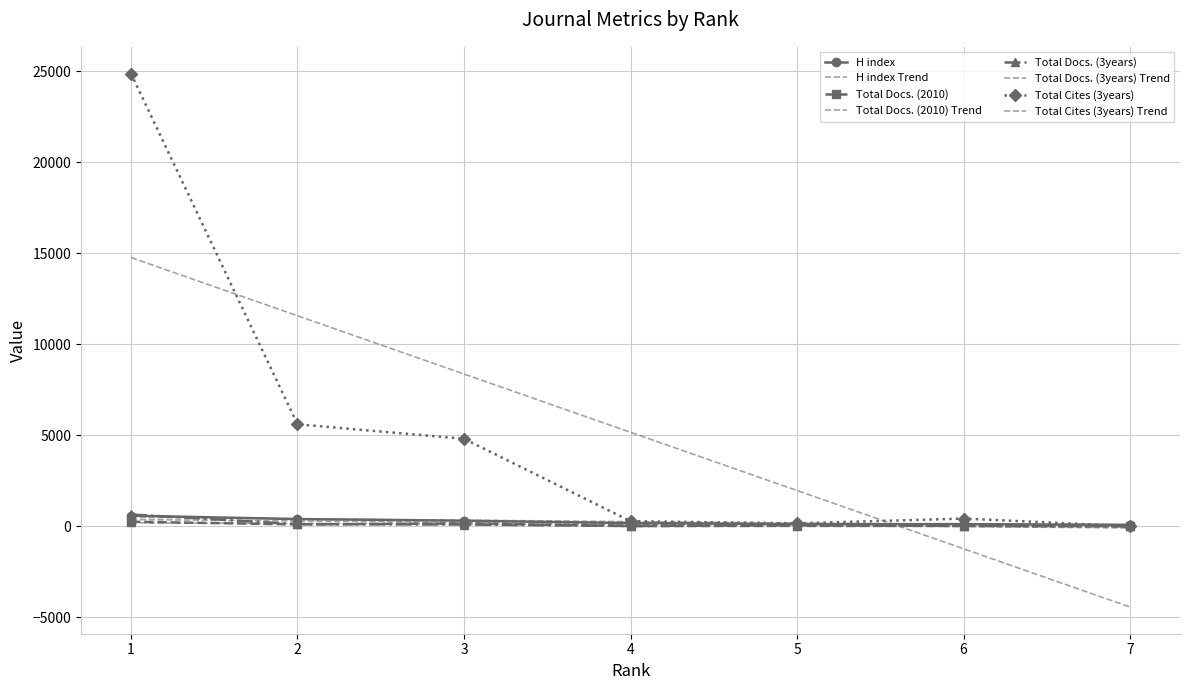

Which category has the lowest value across all series?

7